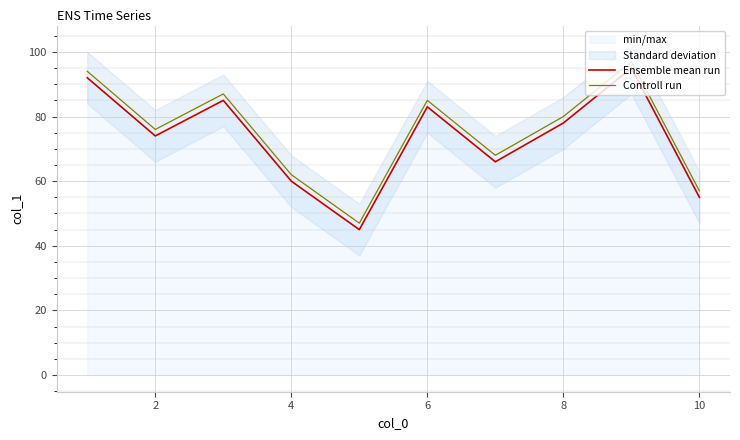

What is the maximum value shown in the chart?

97